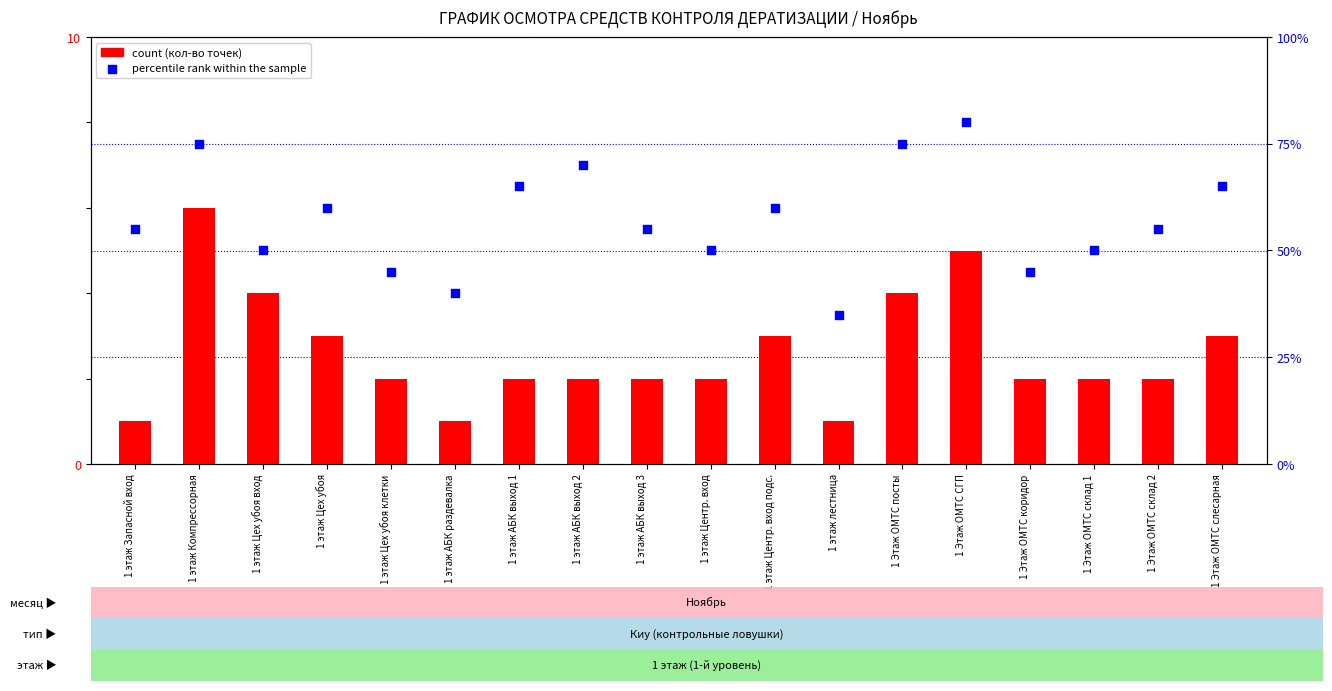

At how many categories does at least one series exceed 38?

17